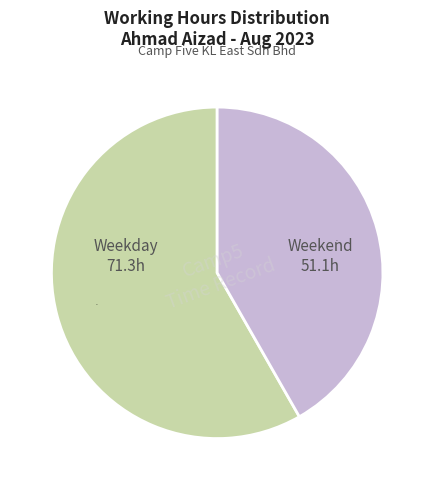

Is there a majority slice in this chart?

Yes